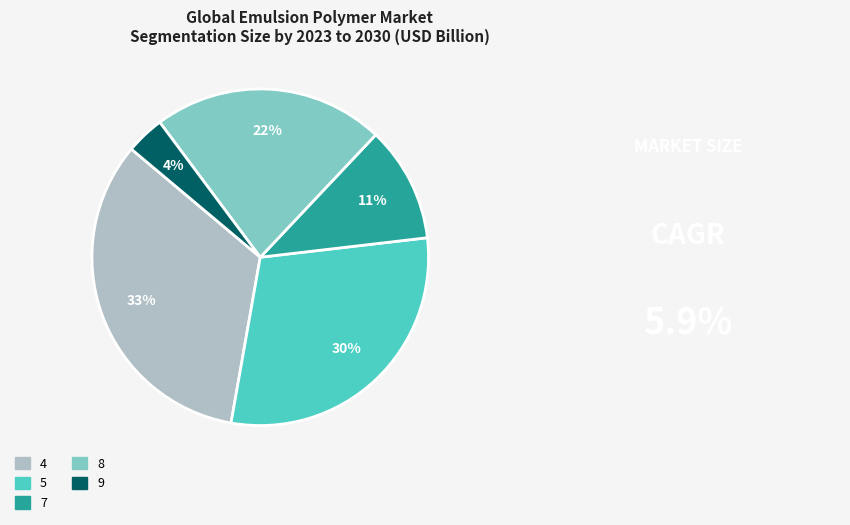

Do 8 and 5 together represent more than half of the pie?

Yes